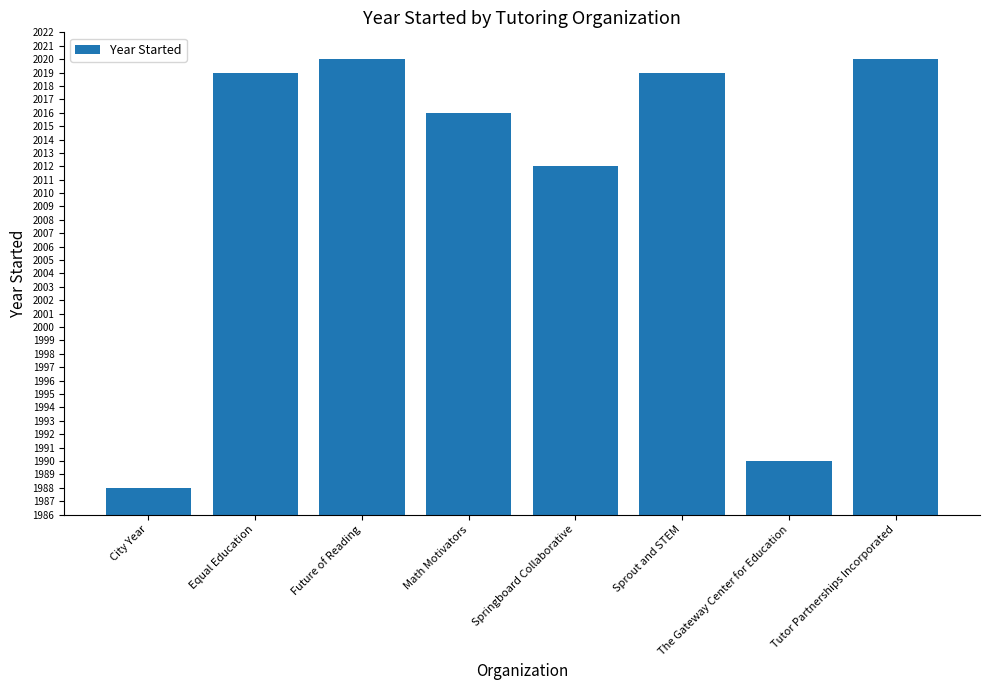

Approximately how many times larger is the value at Springboard Collaborative compared to Equal Education?

1.0